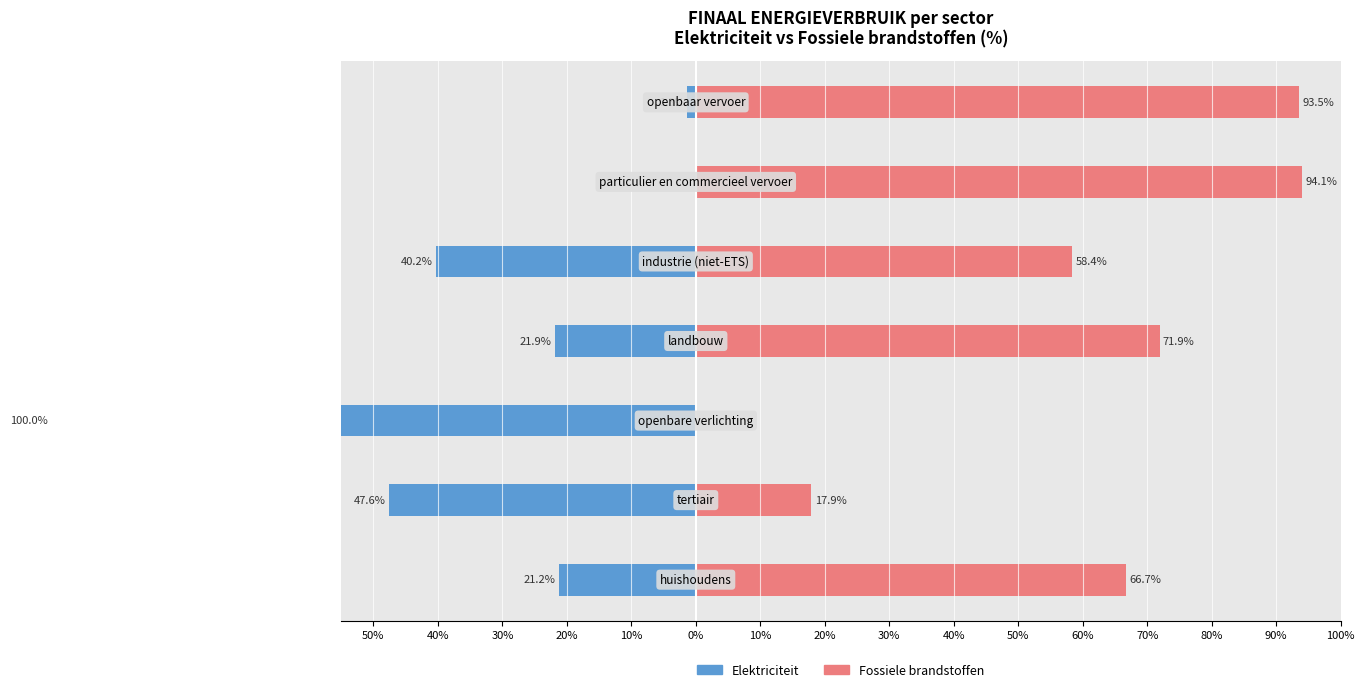

What are all the series names shown in the legend?

Elektriciteit, Fossiele brandstoffen